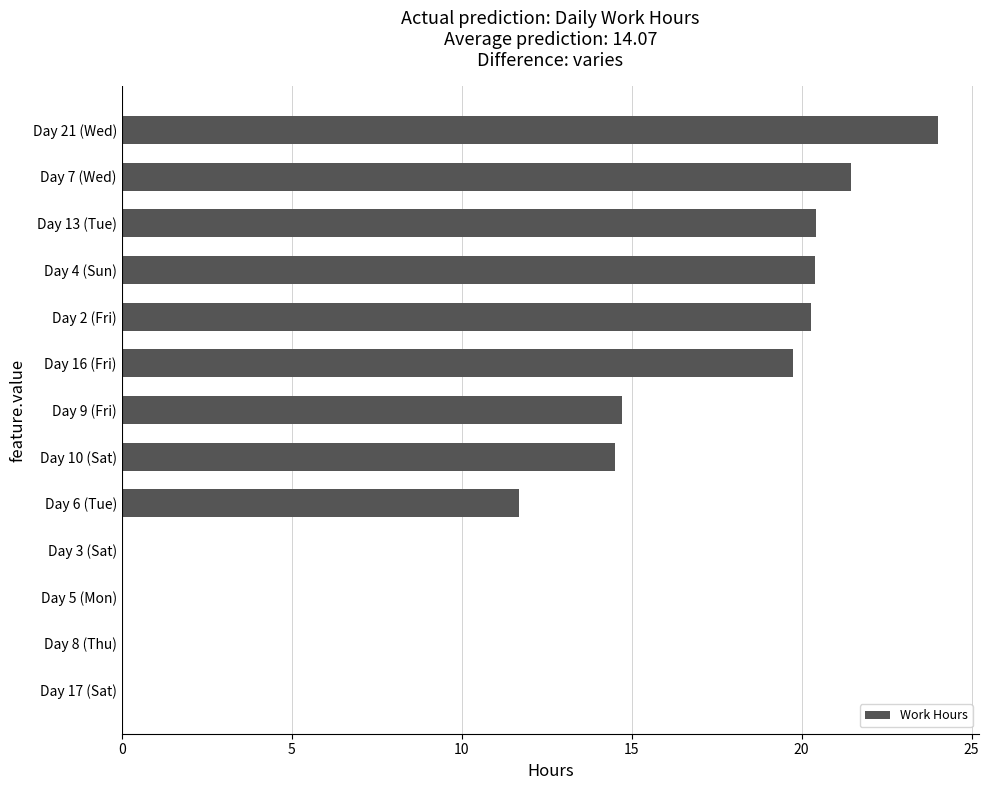

The value at Day 2 (Fri) is 20.3. True or false?

True